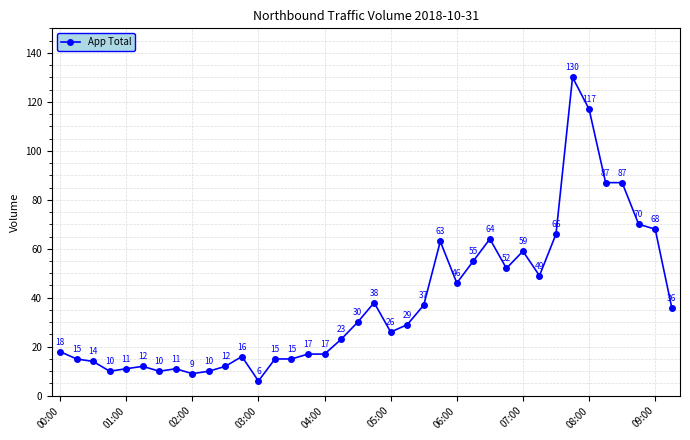

True or false: there are more than 0 points higher than both neighbors.

True